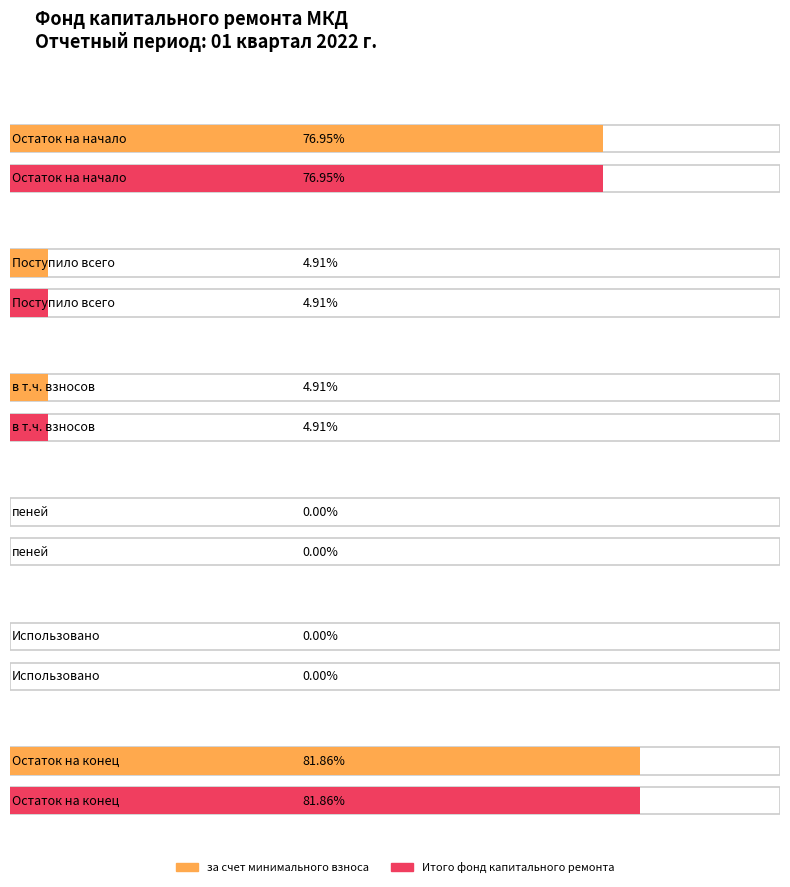

What are all the series names shown in the legend?

за счет минимального взноса, Итого фонд капитального ремонта